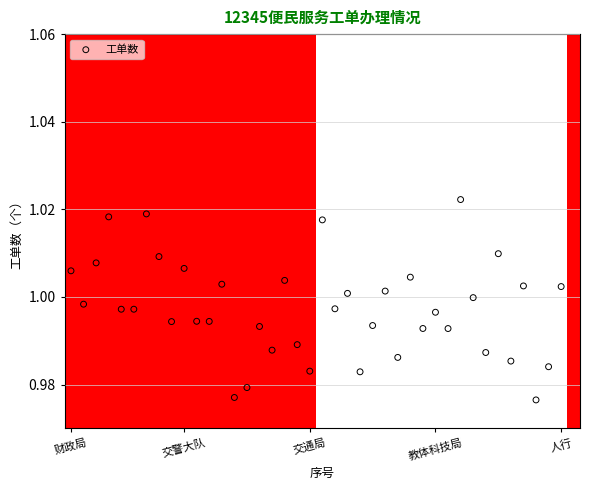

What is the range of X values (max minus min)?

39.0